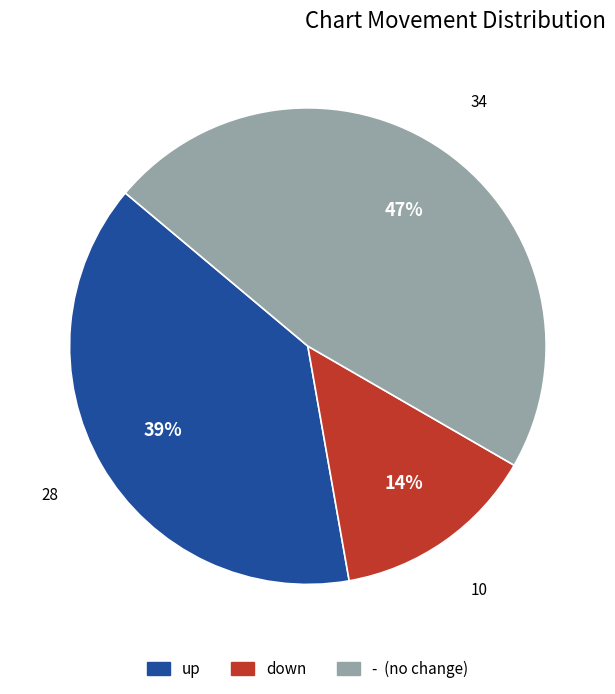

Does any single category account for the majority?

No